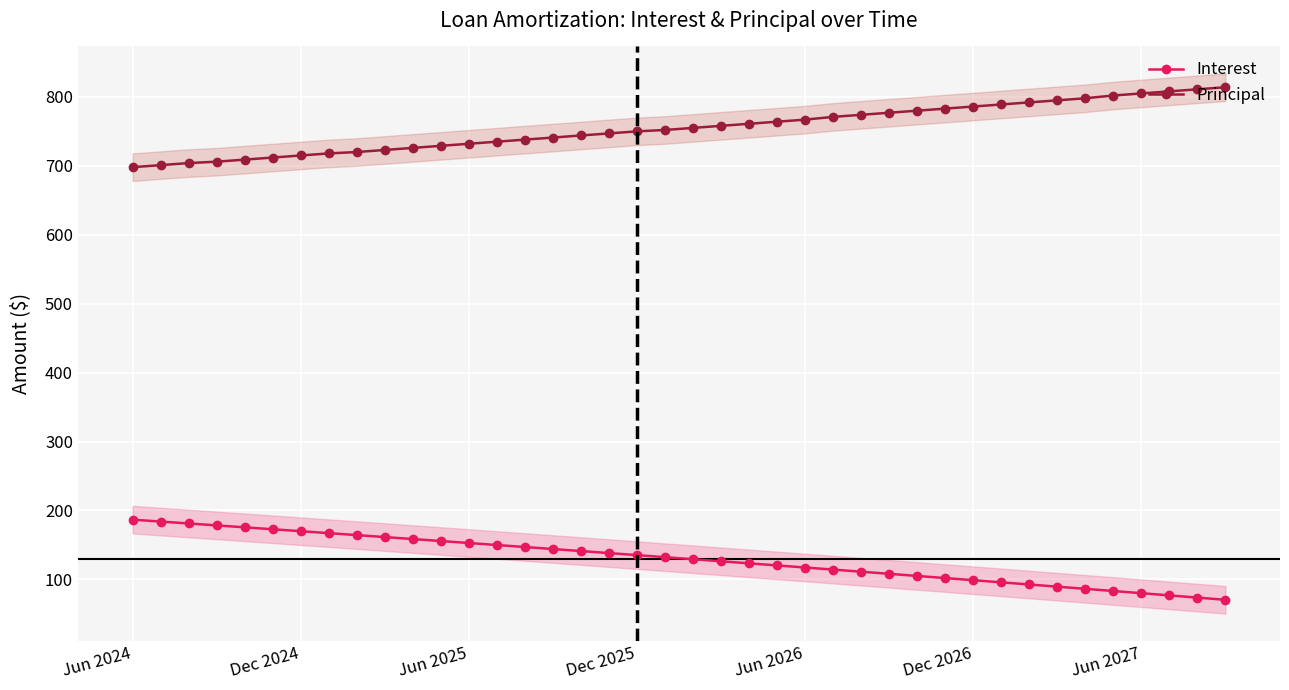

What is the total value across all series at 20?

884.3